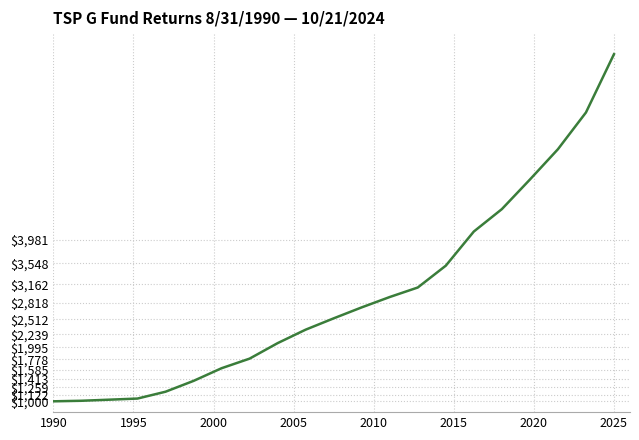

What is the minimum value shown in the chart?

1000.0